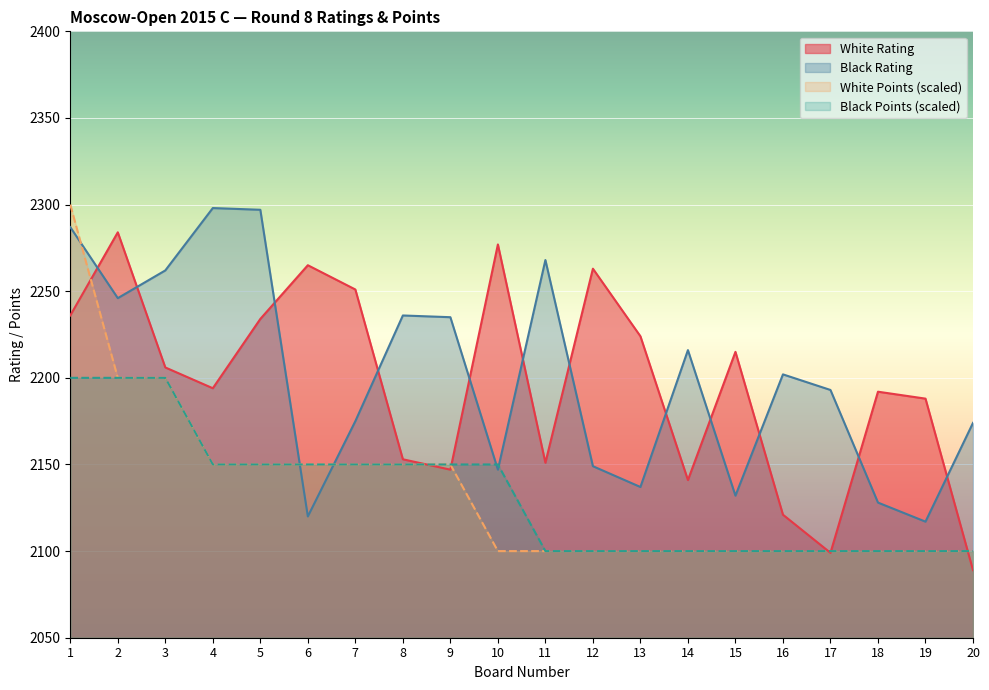

Rank the categories by White Points value from lowest to highest.

10, 11, 12, 13, 14, 15, 16, 17, 18, 19, 20, 4, 5, 6, 7, 8, 9, 2, 3, 1